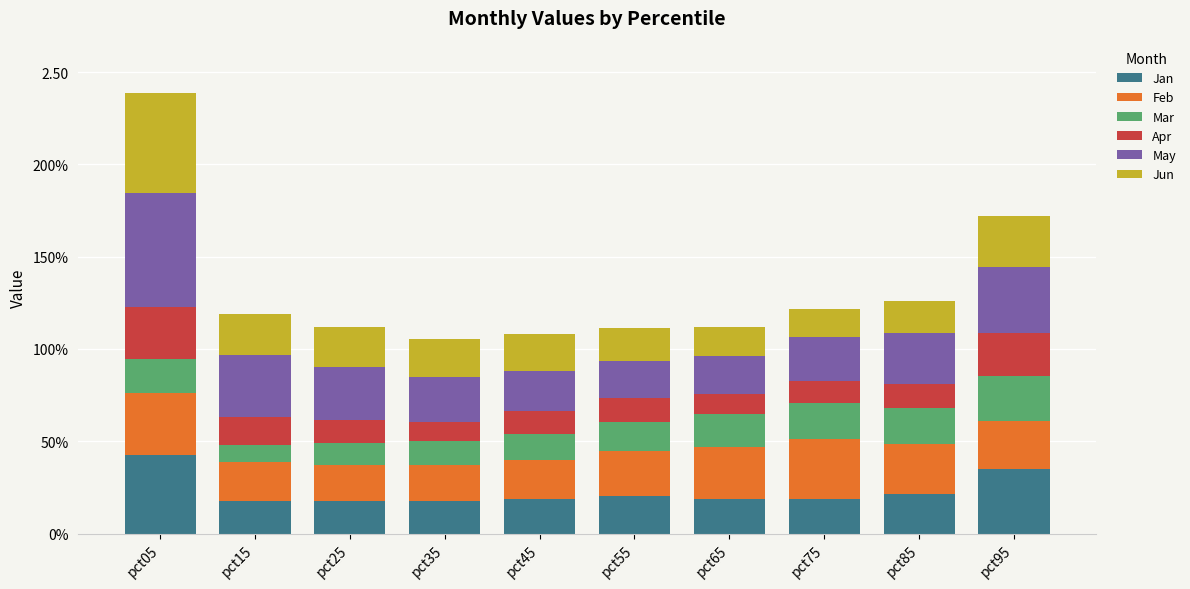

What are all the series names shown in the legend?

Jan, Feb, Mar, Apr, May, Jun